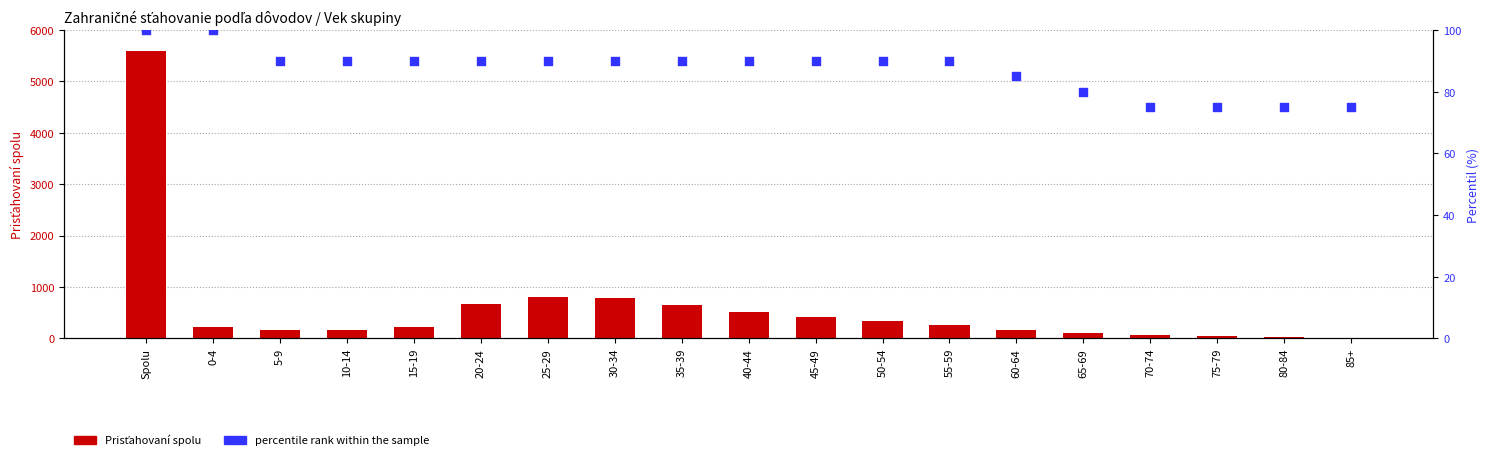

Which series reaches the maximum Y coordinate?

Prisťahovaní spolu